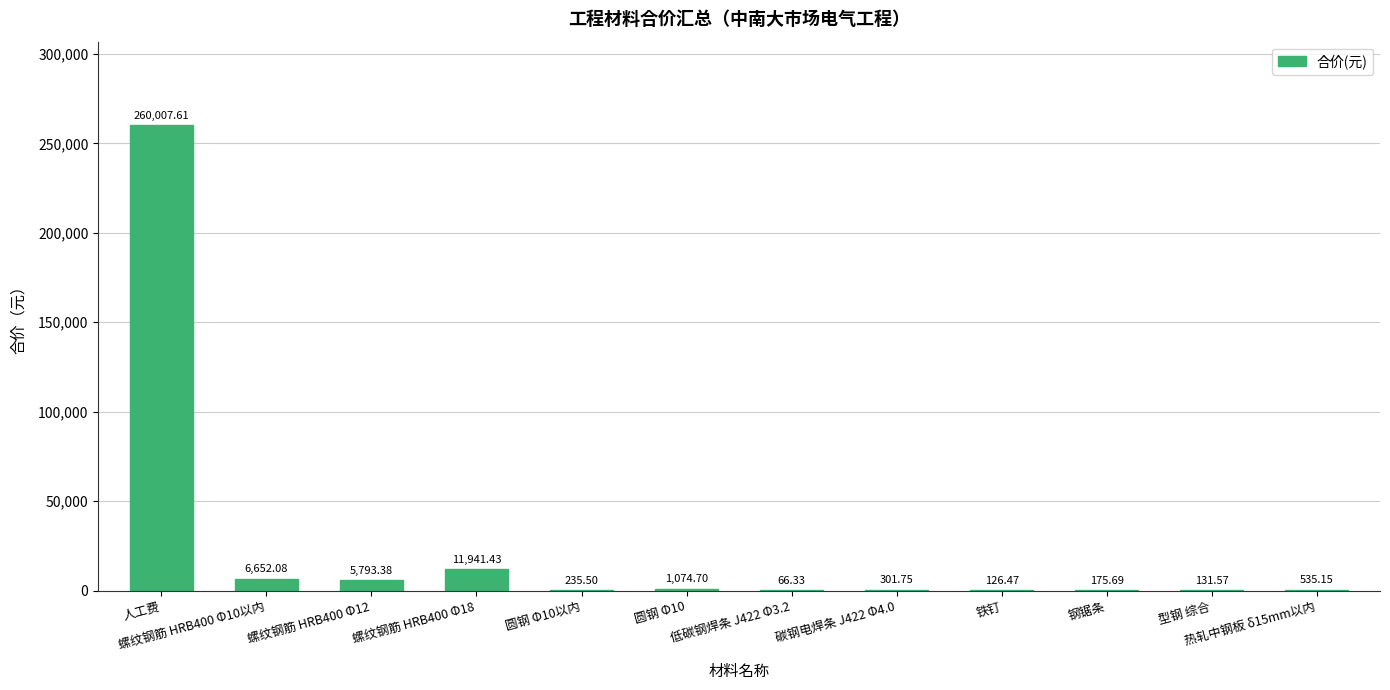

How many series are shown in this chart?

1